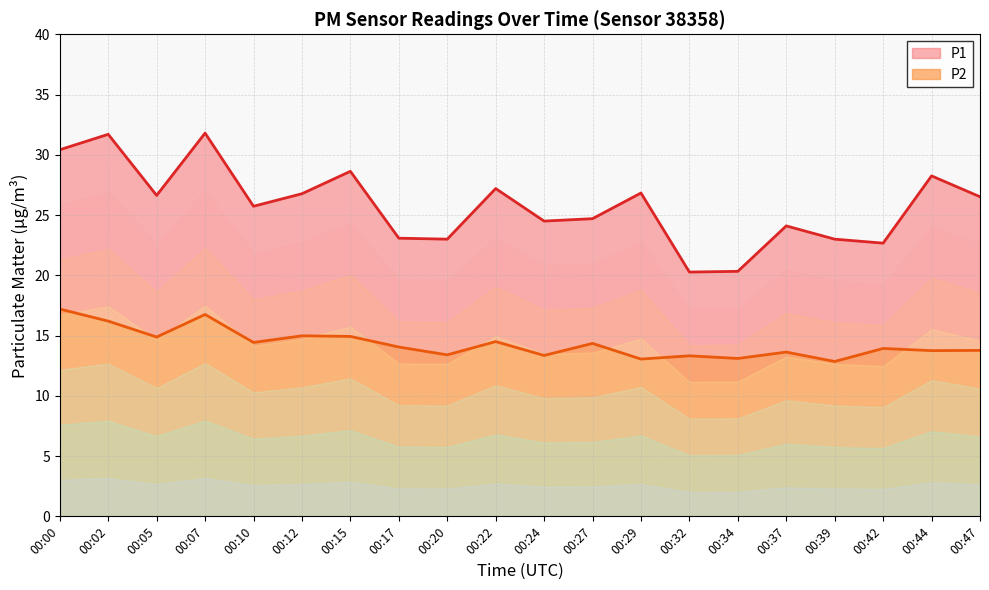

Reading left to right, transcribe all the data shown in this chart.

P1: 00:00=30.4	00:02=31.7	00:05=26.6	00:07=31.8	00:10=25.7	00:12=26.8	00:15=28.6	00:17=23.1	00:20=23.0	00:22=27.2	00:24=24.5	00:27=24.7	00:29=26.8	00:32=20.3	00:34=20.3	00:37=24.1	00:39=23.0	00:42=22.7	00:44=28.2	00:47=26.5
P2: 00:00=17.2	00:02=16.2	00:05=14.9	00:07=16.8	00:10=14.4	00:12=15.0	00:15=14.9	00:17=14.1	00:20=13.4	00:22=14.5	00:24=13.3	00:27=14.3	00:29=13.1	00:32=13.3	00:34=13.1	00:37=13.6	00:39=12.8	00:42=13.9	00:44=13.8	00:47=13.8